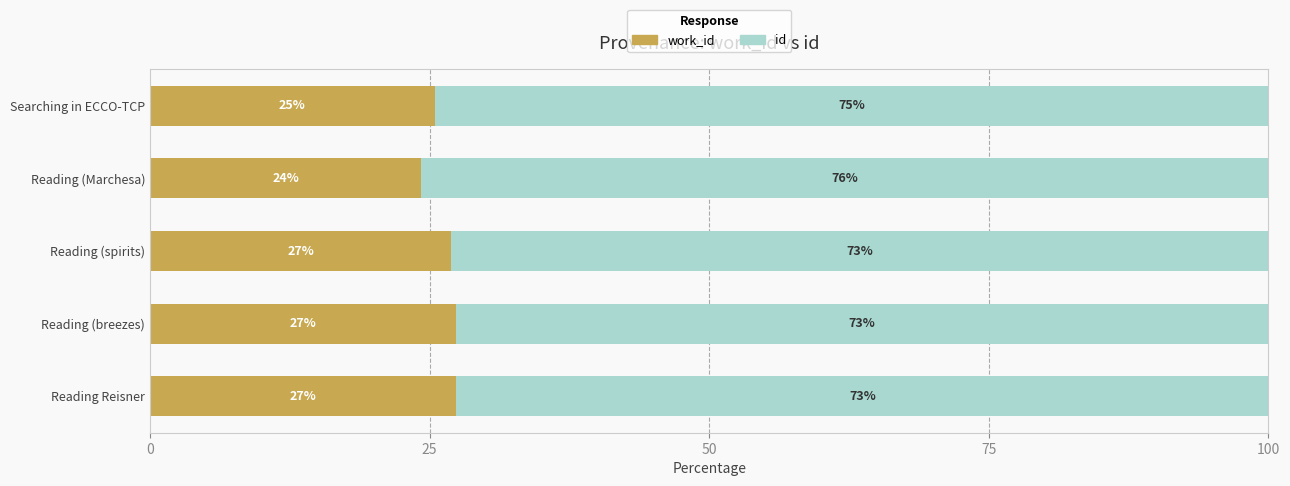

What is the total value across all series at Reading Reisner?

100.0